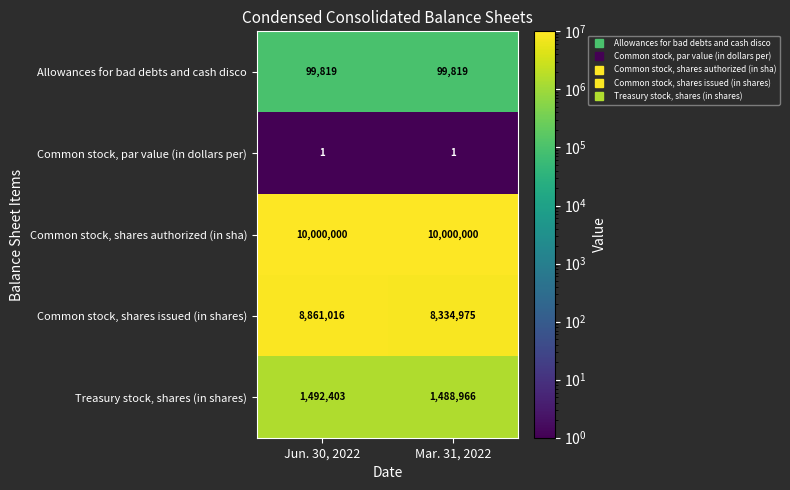

What is the total value across all series at Mar. 31, 2022?

19923761